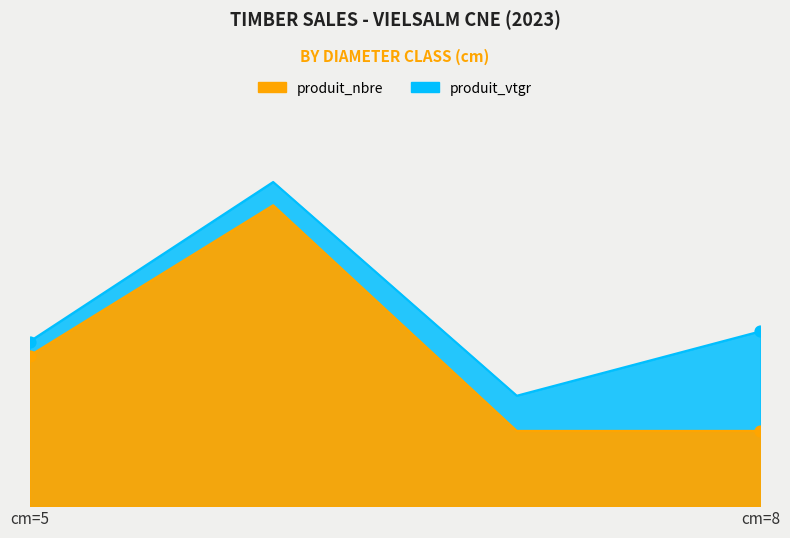

At which category is the sum across all series the highest?

cm=6